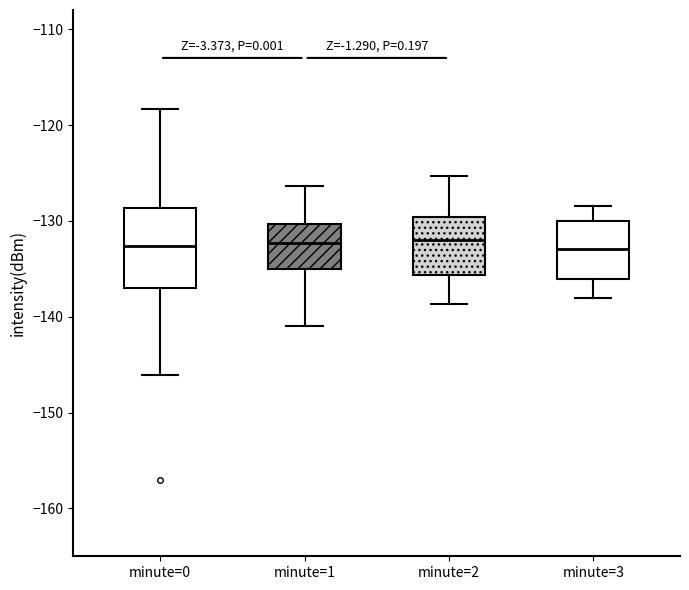

Which box is the tallest, from its lower edge to its upper edge?

minute=0